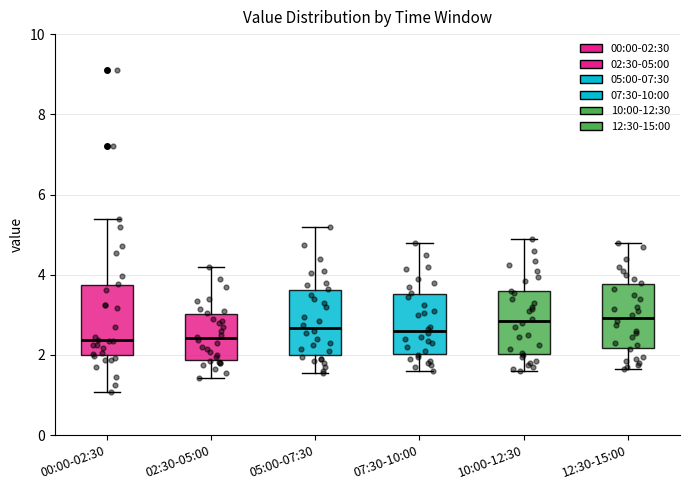

Reading left to right, read every box against the y-axis: the position of its median line, the range the box covers, and the ends of its whiskers. The values are not printed on the chart, so give them approximately, as read against the axis.

00:00-02:30: median 2.4, box 2.0 to 3.8, whiskers 1.0 to 5.4
02:30-05:00: median 2.4, box 1.8 to 3.0, whiskers 1.4 to 4.2
05:00-07:30: median 2.6, box 2.0 to 3.6, whiskers 1.6 to 5.2
07:30-10:00: median 2.6, box 2.0 to 3.6, whiskers 1.6 to 4.8
10:00-12:30: median 2.8, box 2.0 to 3.6, whiskers 1.6 to 5.0
12:30-15:00: median 3.0, box 2.2 to 3.8, whiskers 1.6 to 4.8